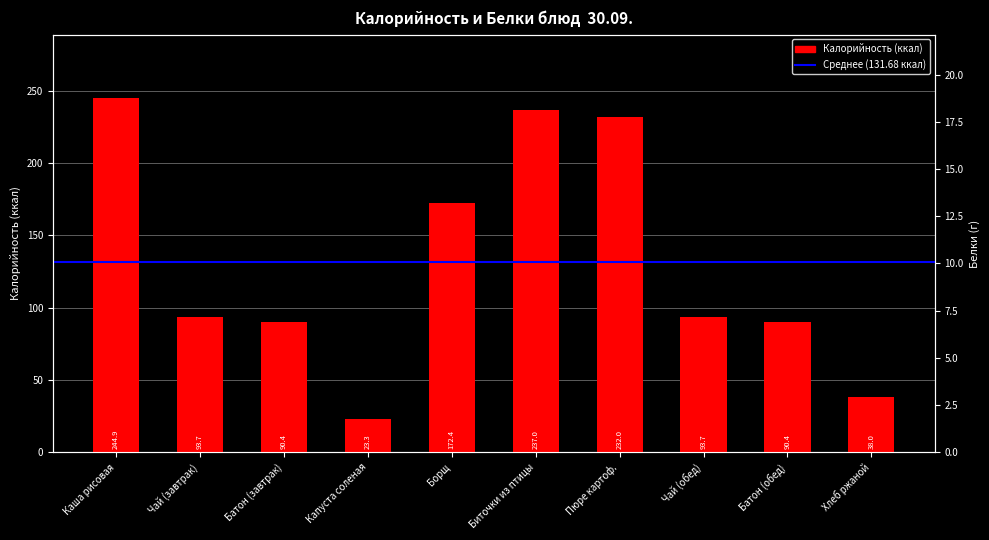

How many data points are above 93?

6